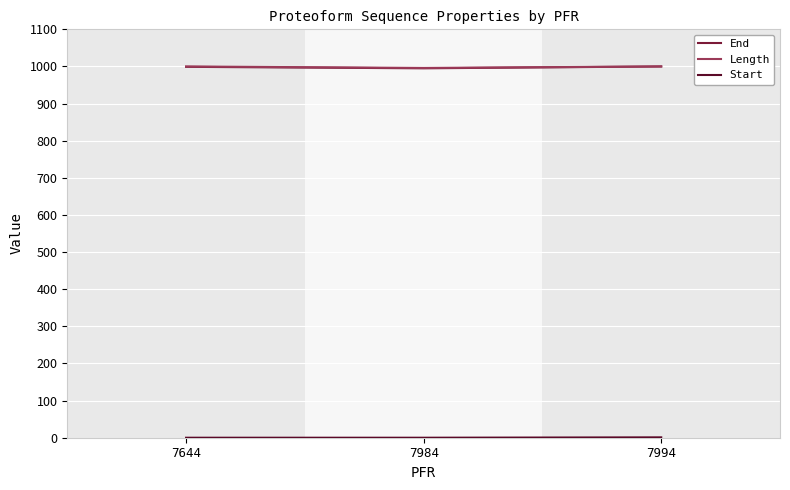

Between 7644 and 7984, which is larger?

7644